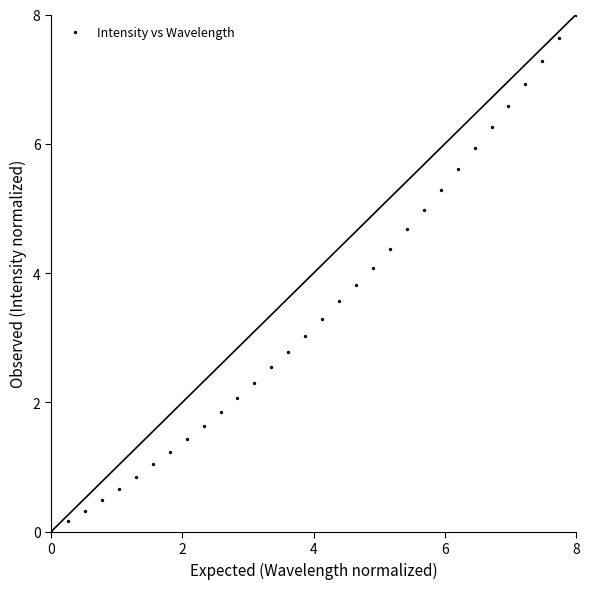

What Y value in the scatter plot is closest to 4?

4.1